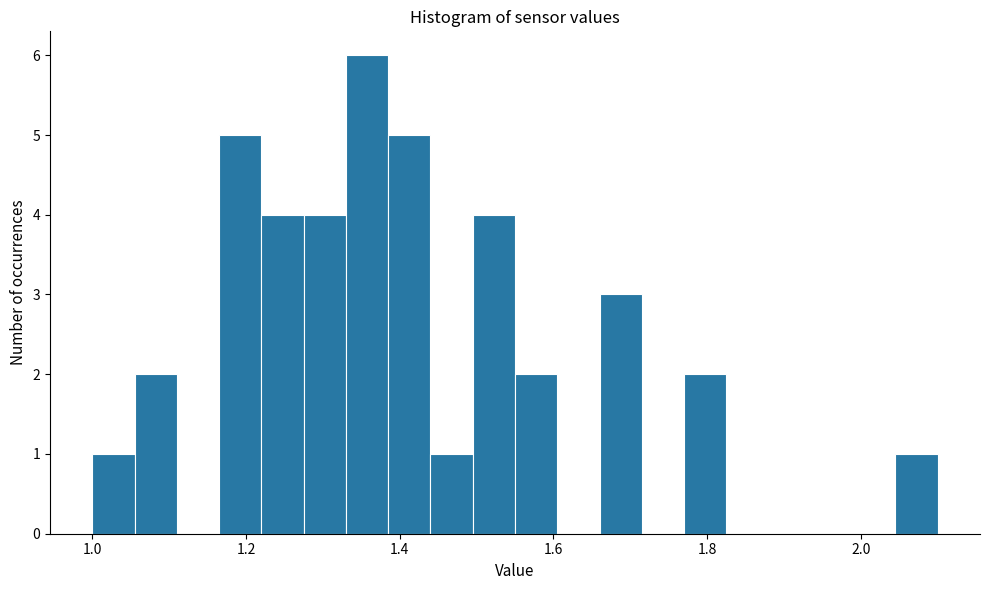

Around what value on the x-axis is the tallest bar? Give the approximate position of its centre, as read against the axis.

1.36